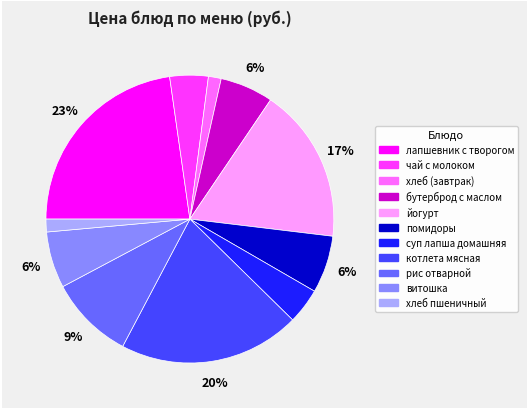

To the nearest percent, what portion does бутерброд с маслом represent?

6%